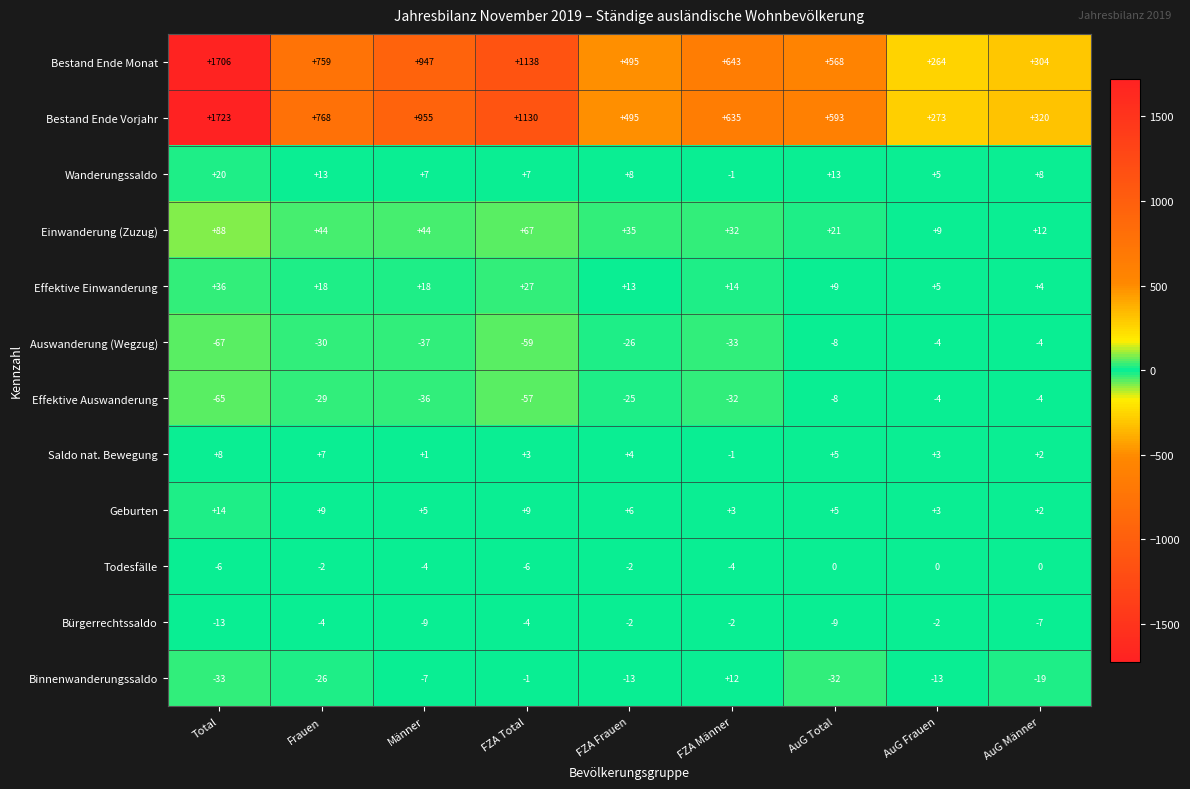

What is the difference between the Effektive Einwanderung values at Total and FZA Total?

9